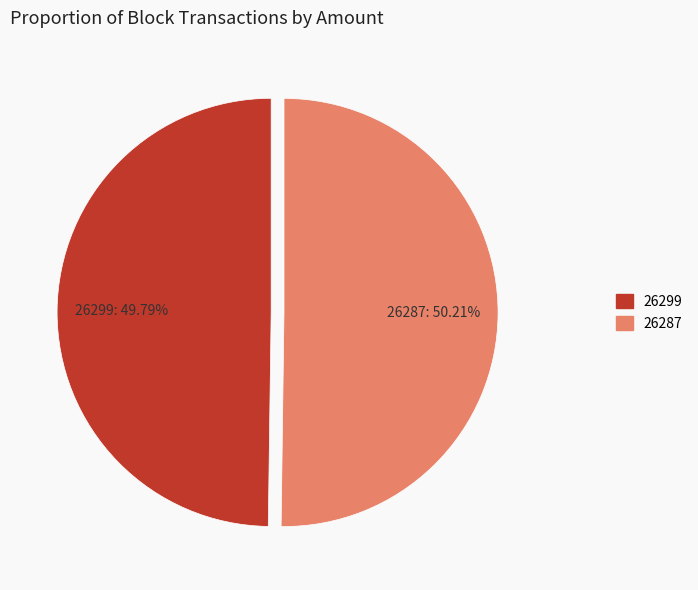

What percentage do 26299 and 26287 together represent?

100.0%